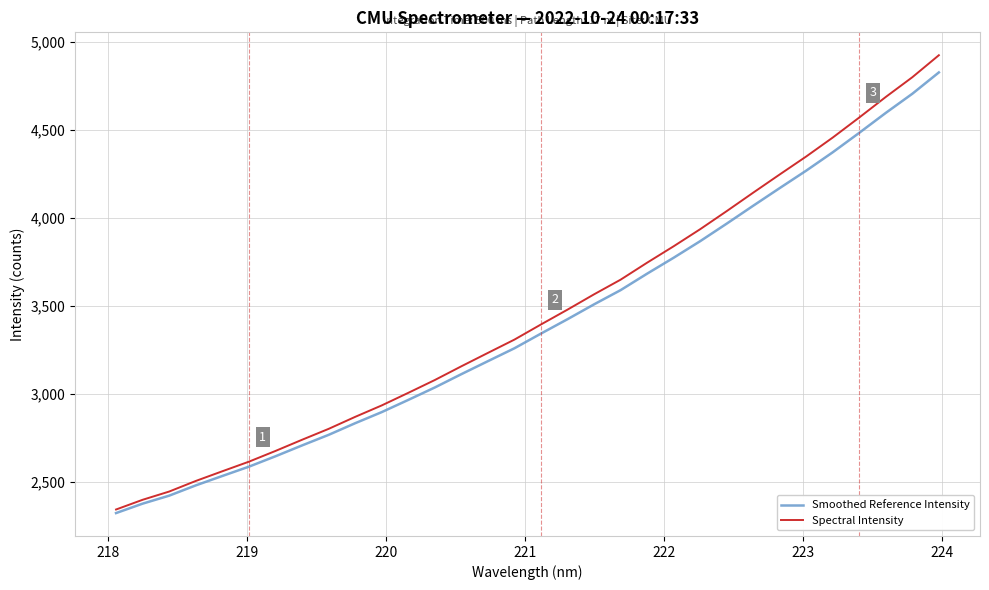

What are all the series names shown in the legend?

Smoothed Reference Intensity, Spectral Intensity